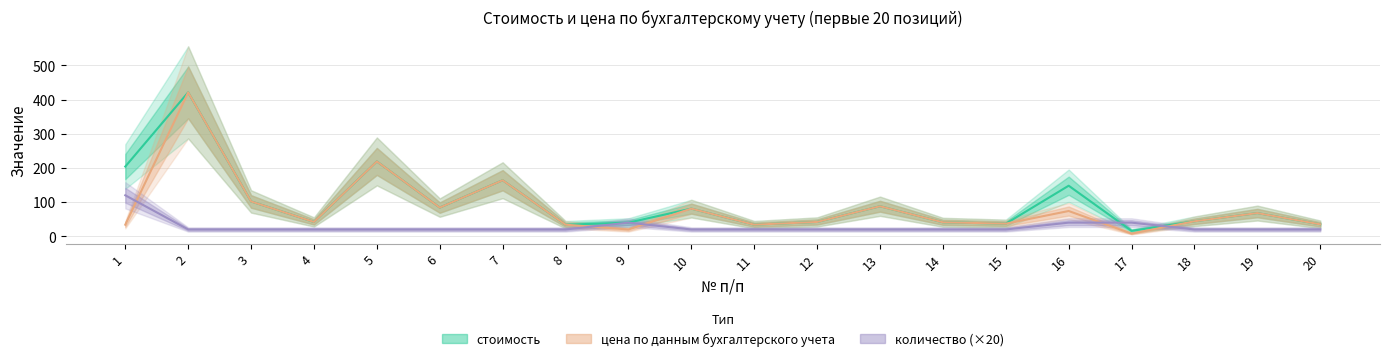

True or false: цена по данным бухгалтерского учета has a value of 115 at 19.

False